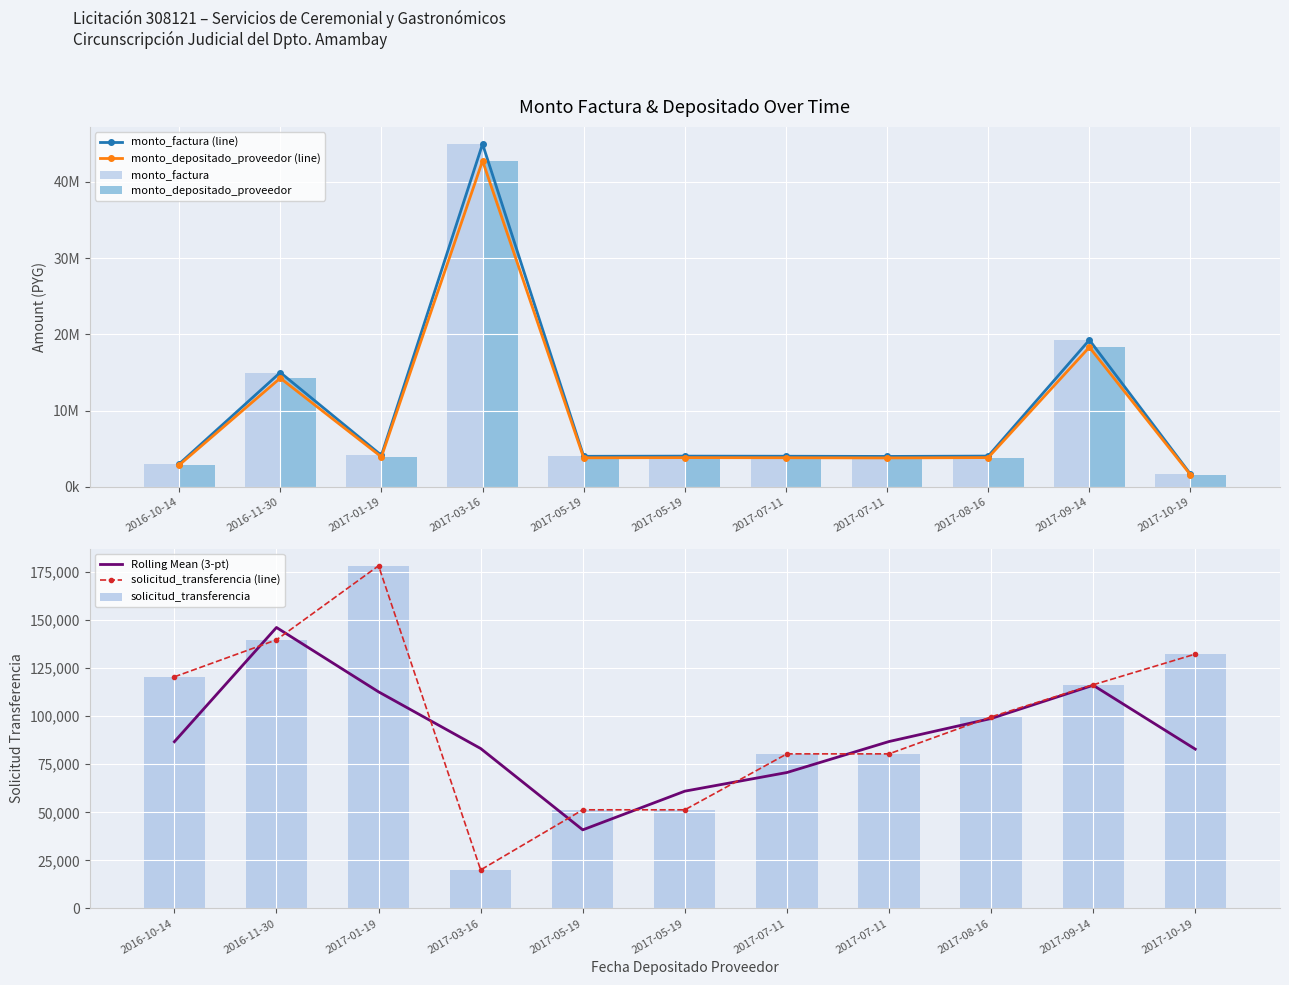

What is the average value of the solicitud_transferencia series?

97241